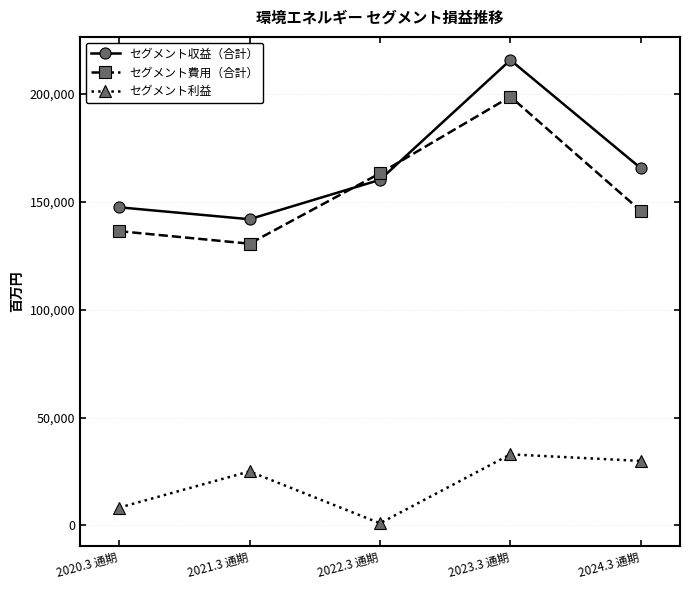

What position from the left is 2021.3 通期?

2